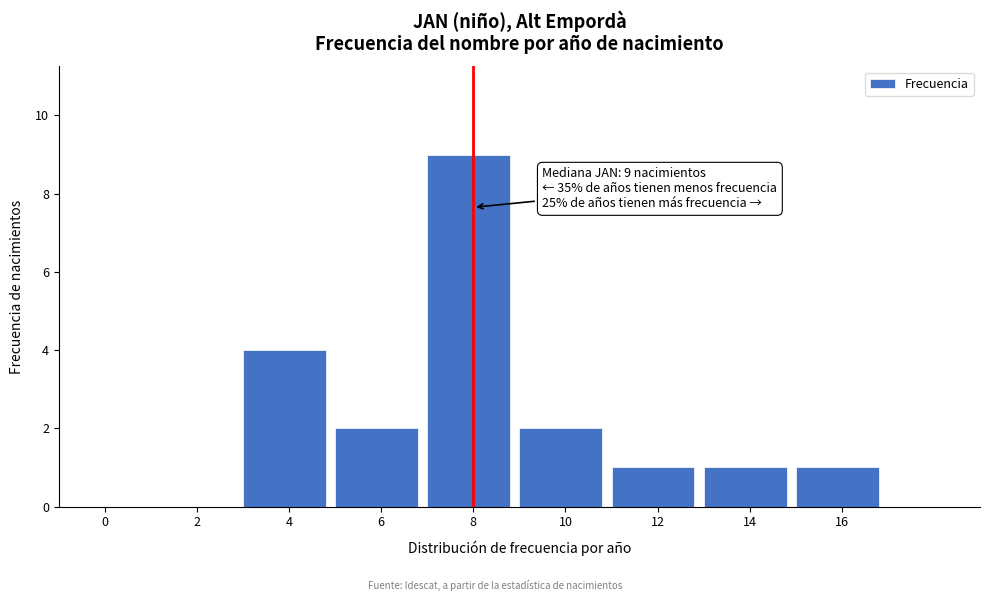

Reading right to left, what are all the values shown in this chart?

16=1	14=1	12=1	10=2	8=9	6=2	4=4	2=0	0=0